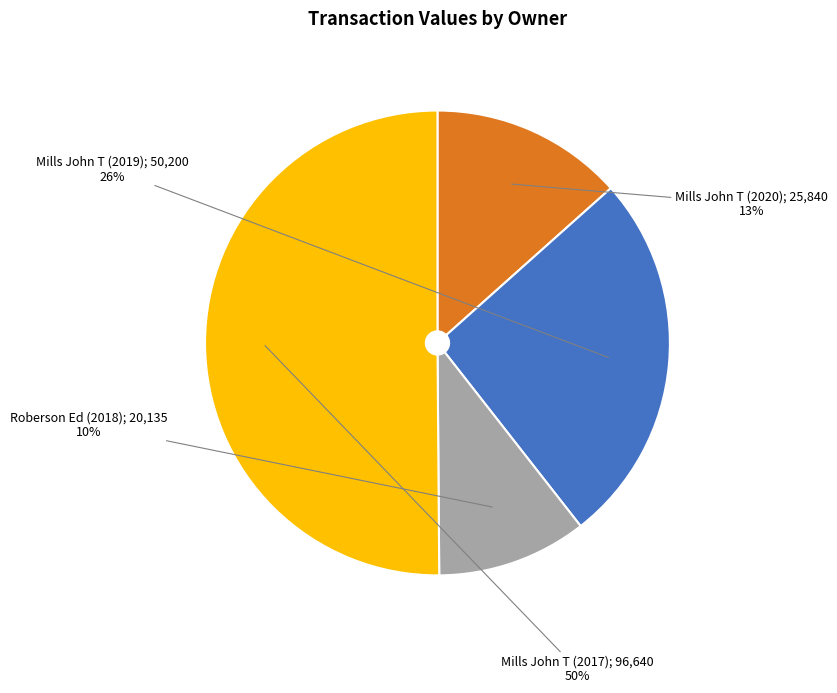

To the nearest percent, what is the difference between the largest and smallest slice percentages?

40%